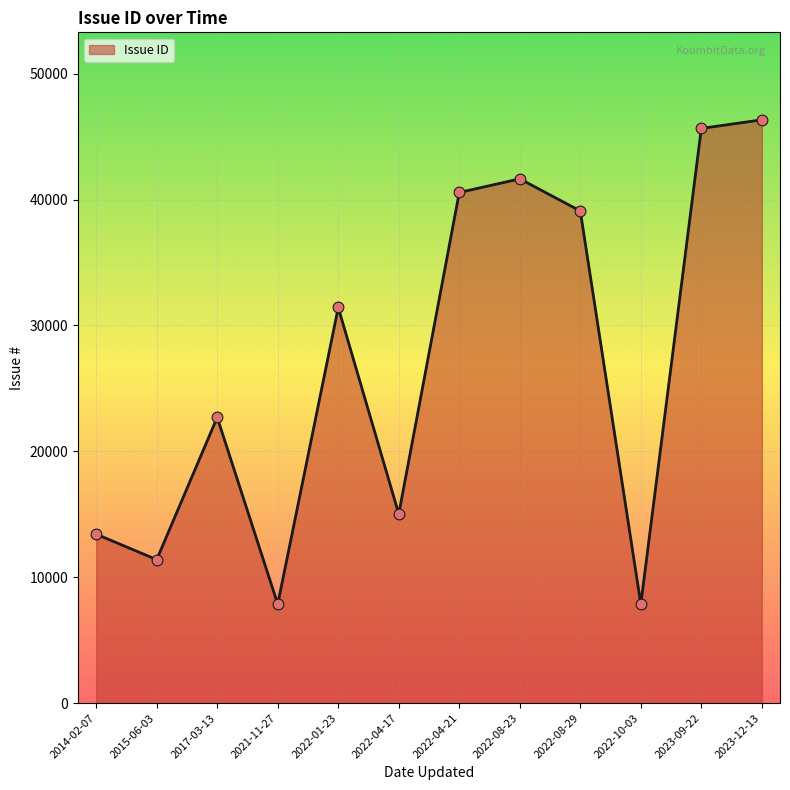

Between 2022-04-17 and 2014-02-07, which is larger?

2022-04-17